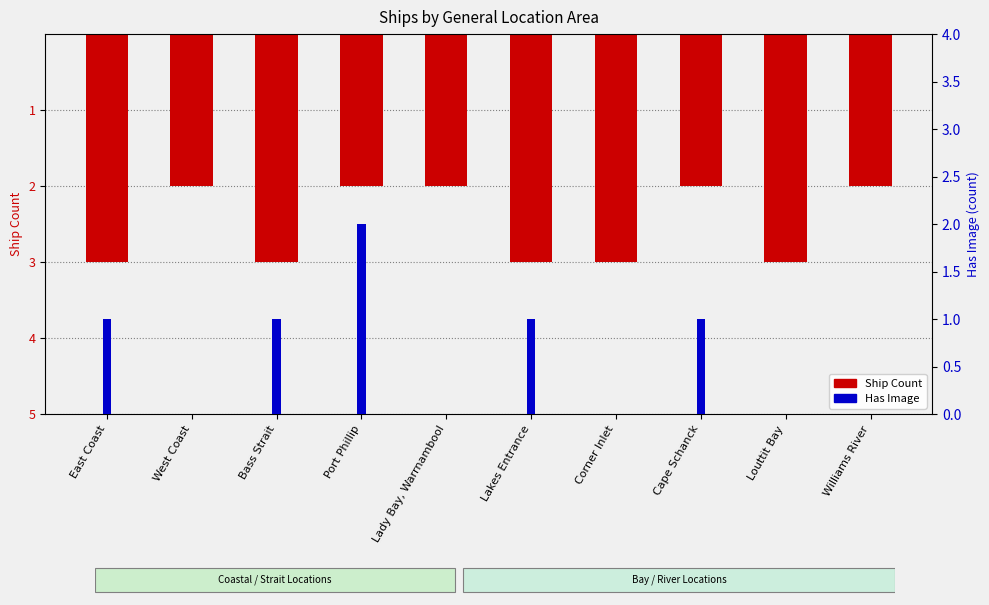

At Lady Bay, Warrnambool, list the series in order from smallest to largest.

Ship Count (inverted), Has Image